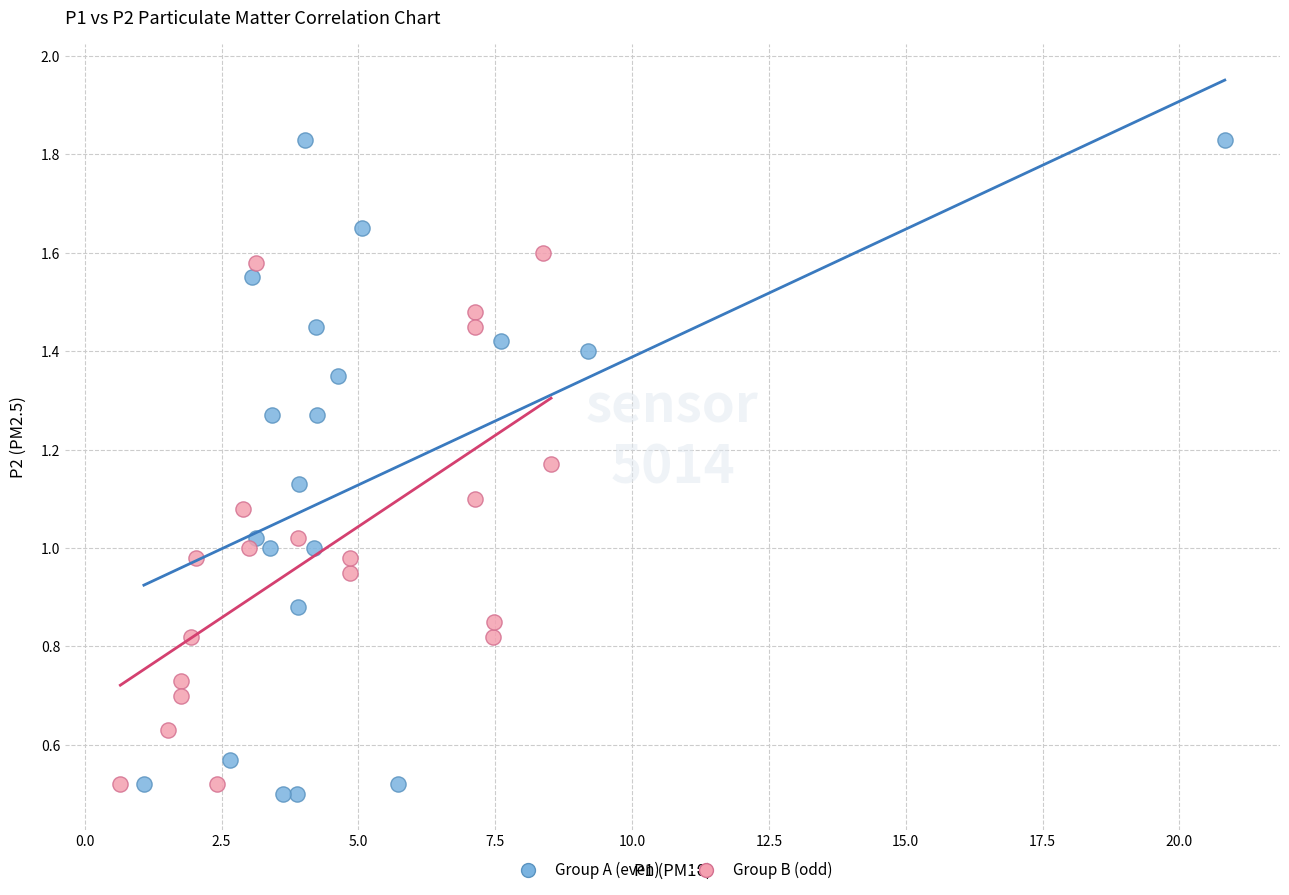

Which series has the widest spread of Y values?

Group A (even)